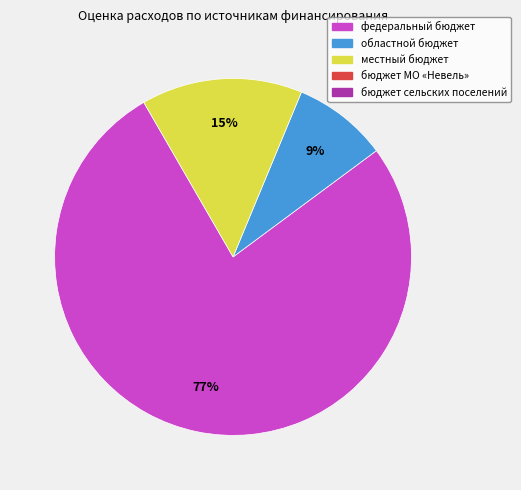

Is there any slice that represents more than half of the pie?

Yes